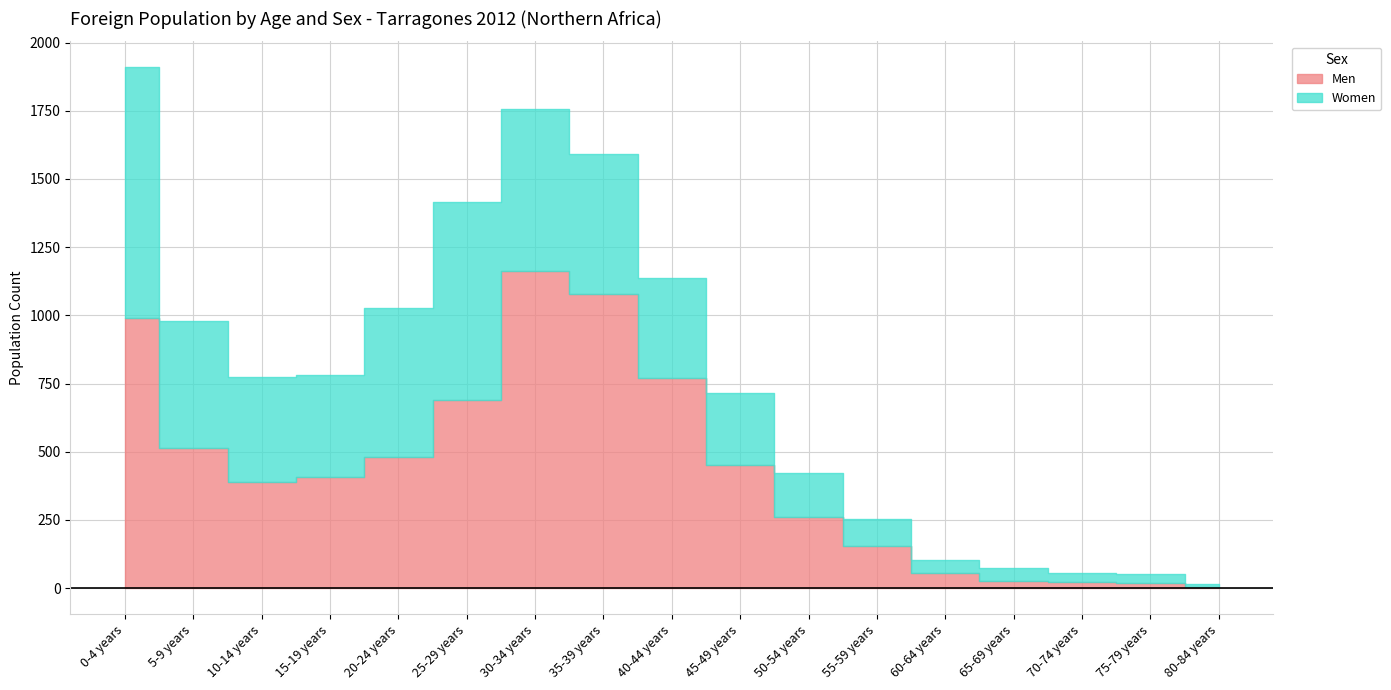

How many data points in Women are less than 367?

8